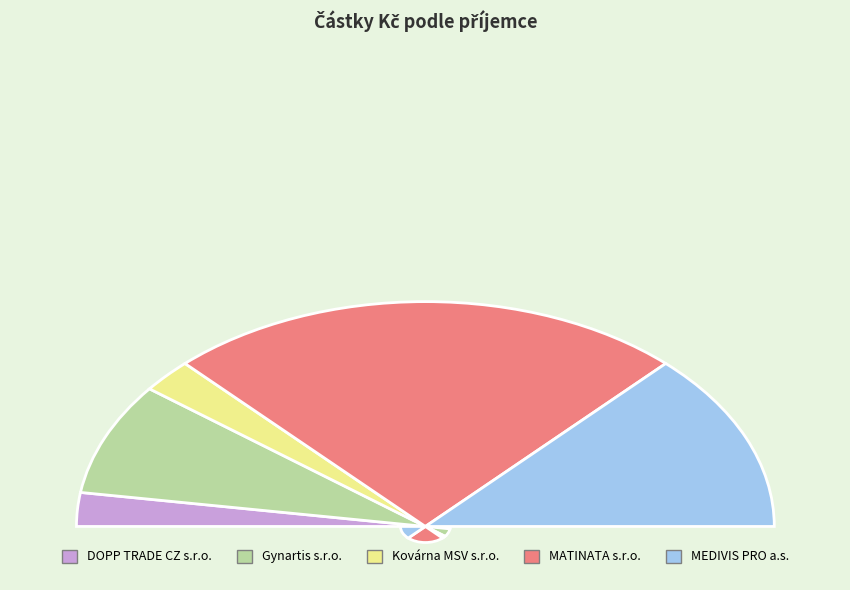

Do MATINATA s.r.o. and Kovárna MSV s.r.o. together represent more than half of the pie?

Yes